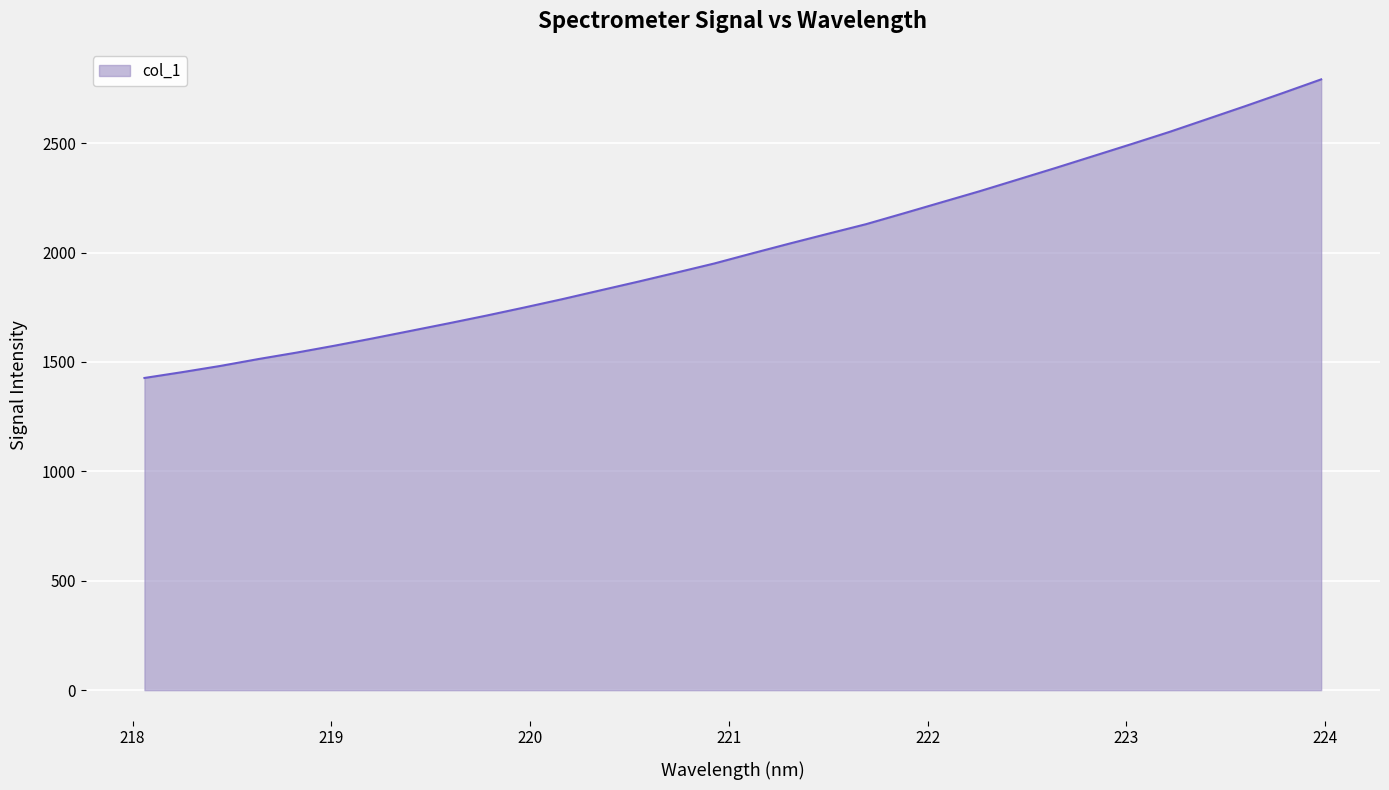

What is the maximum value shown in the chart?

2791.6